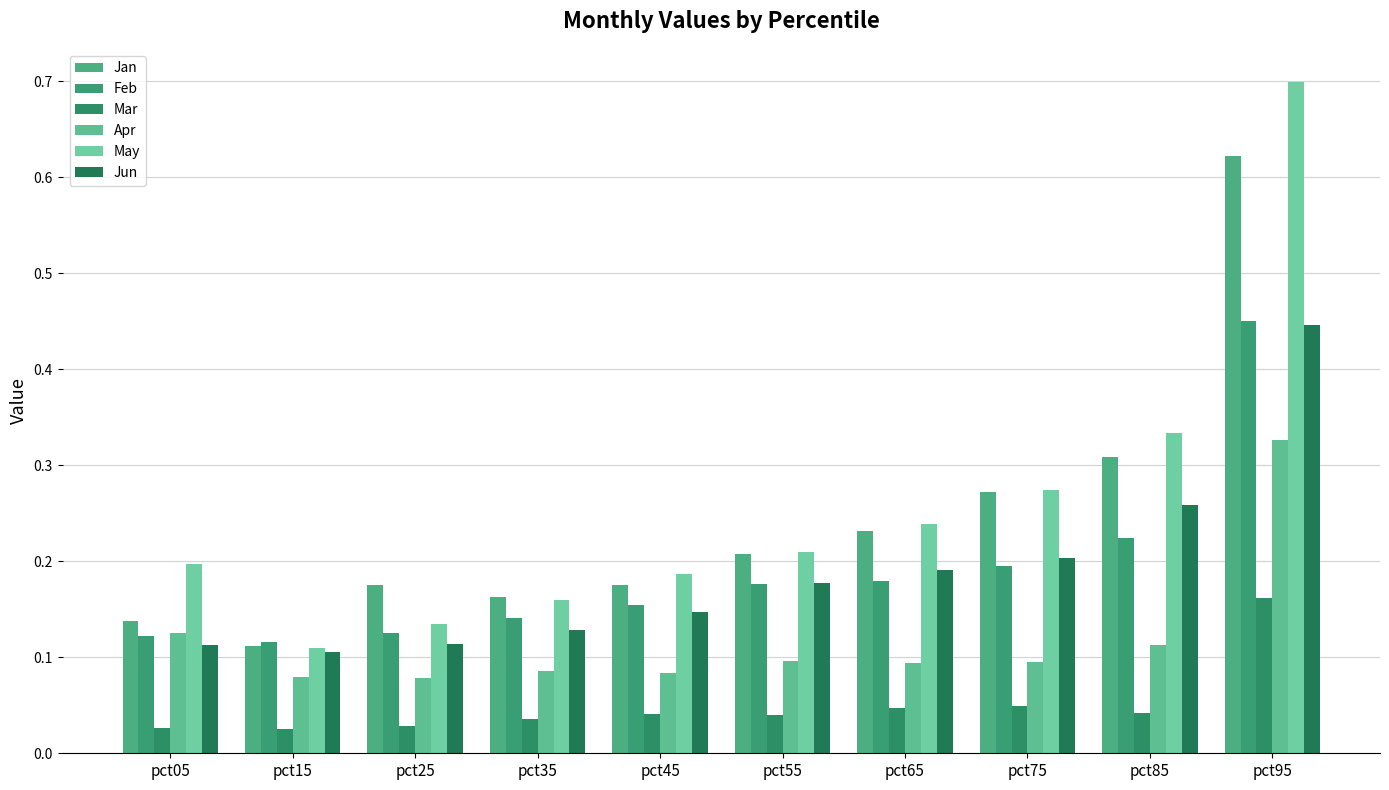

How many bars are there in each group?

6